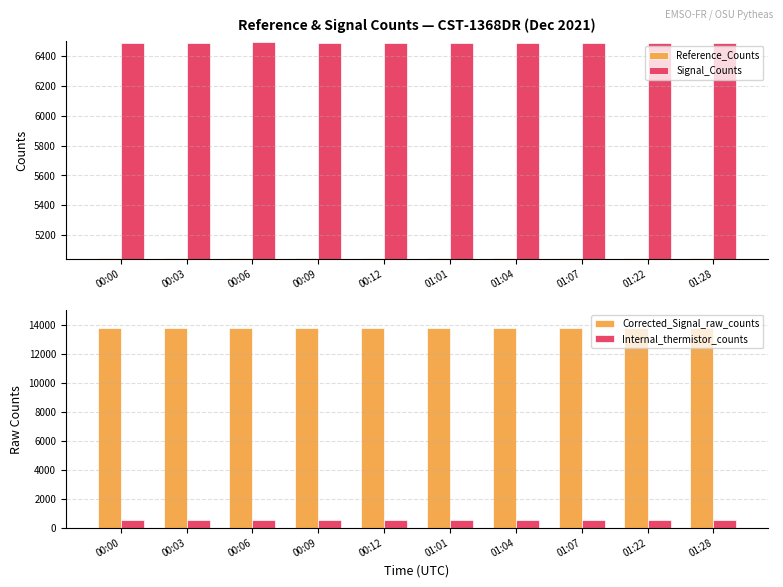

Count the Signal_Counts values in the range 6491 to 6492.

9